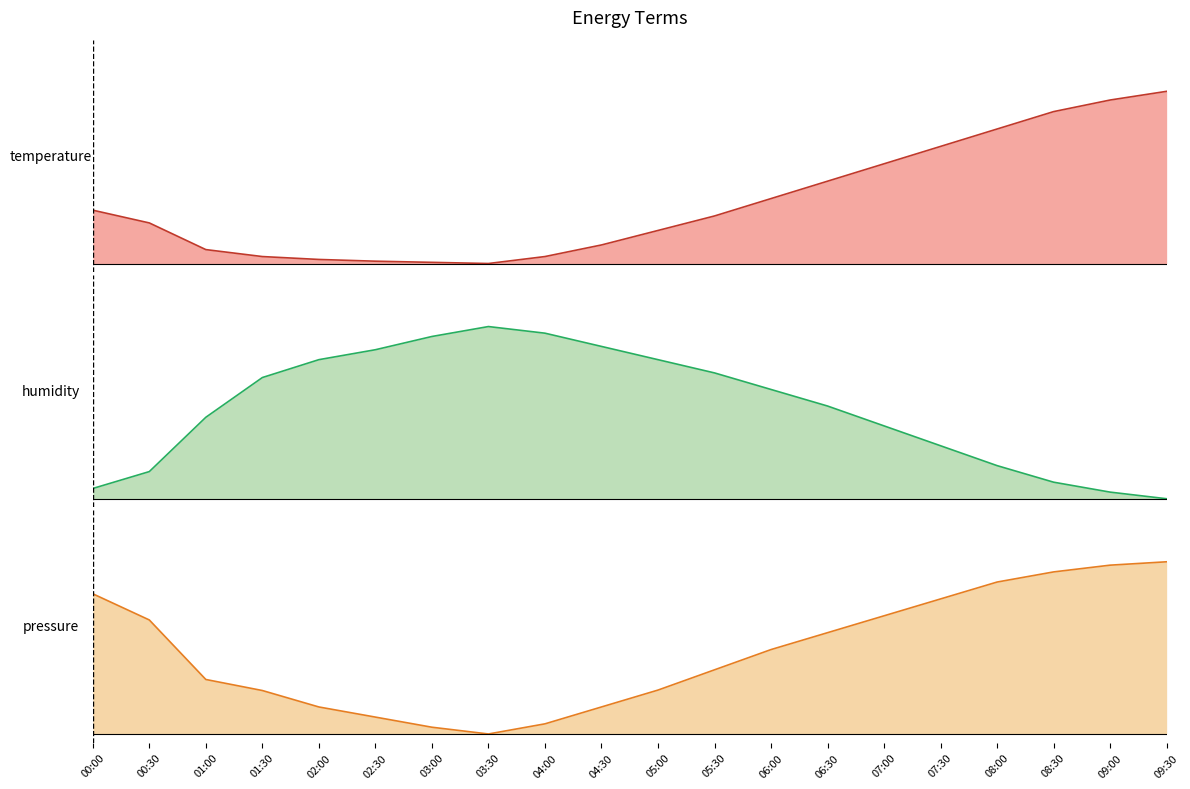

Reading left to right, transcribe all the data shown in this chart.

temperature: 00:00=0.3	00:30=0.2	01:00=0.1	01:30=0.0	02:00=0.0	02:30=0.0	03:00=0.0	03:30=0.0	04:00=0.0	04:30=0.1	05:00=0.2	05:30=0.3	06:00=0.4	06:30=0.5	07:00=0.6	07:30=0.7	08:00=0.8	08:30=0.9	09:00=0.9	09:30=1.0
humidity: 00:00=0.1	00:30=0.2	01:00=0.5	01:30=0.7	02:00=0.8	02:30=0.9	03:00=0.9	03:30=1.0	04:00=1.0	04:30=0.9	05:00=0.8	05:30=0.7	06:00=0.6	06:30=0.5	07:00=0.4	07:30=0.3	08:00=0.2	08:30=0.1	09:00=0.0	09:30=0.0
pressure: 00:00=0.8	00:30=0.7	01:00=0.3	01:30=0.3	02:00=0.2	02:30=0.1	03:00=0.0	03:30=0.0	04:00=0.1	04:30=0.2	05:00=0.3	05:30=0.4	06:00=0.5	06:30=0.6	07:00=0.7	07:30=0.8	08:00=0.9	08:30=0.9	09:00=1.0	09:30=1.0